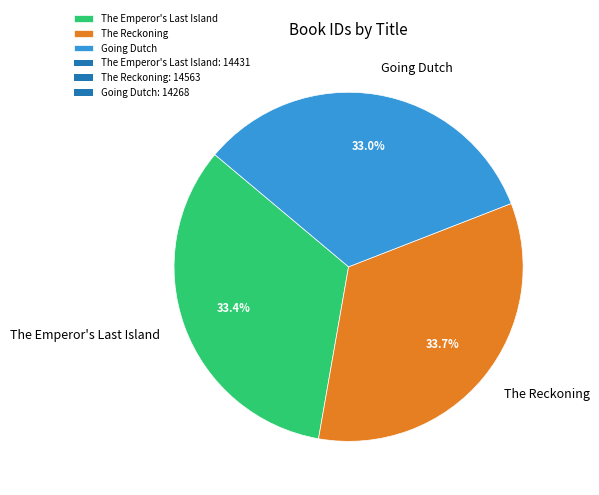

True or false: The Reckoning accounts for 25% of the total.

False